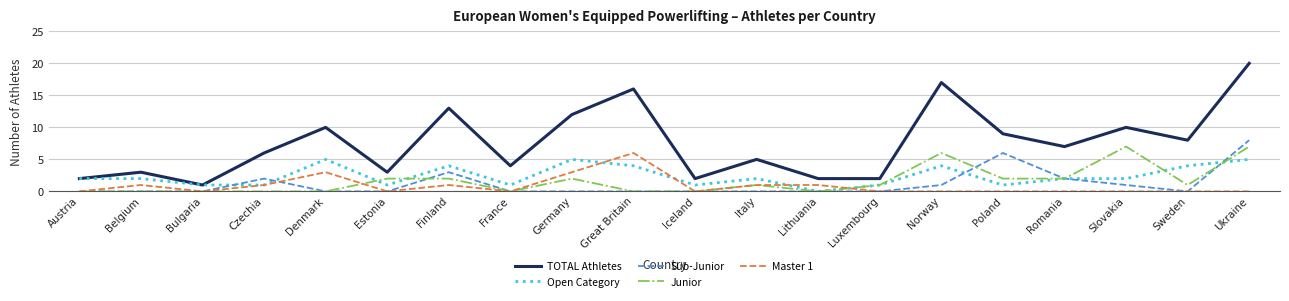

True or false: Master 1 and TOTAL Athletes cross at least once.

False